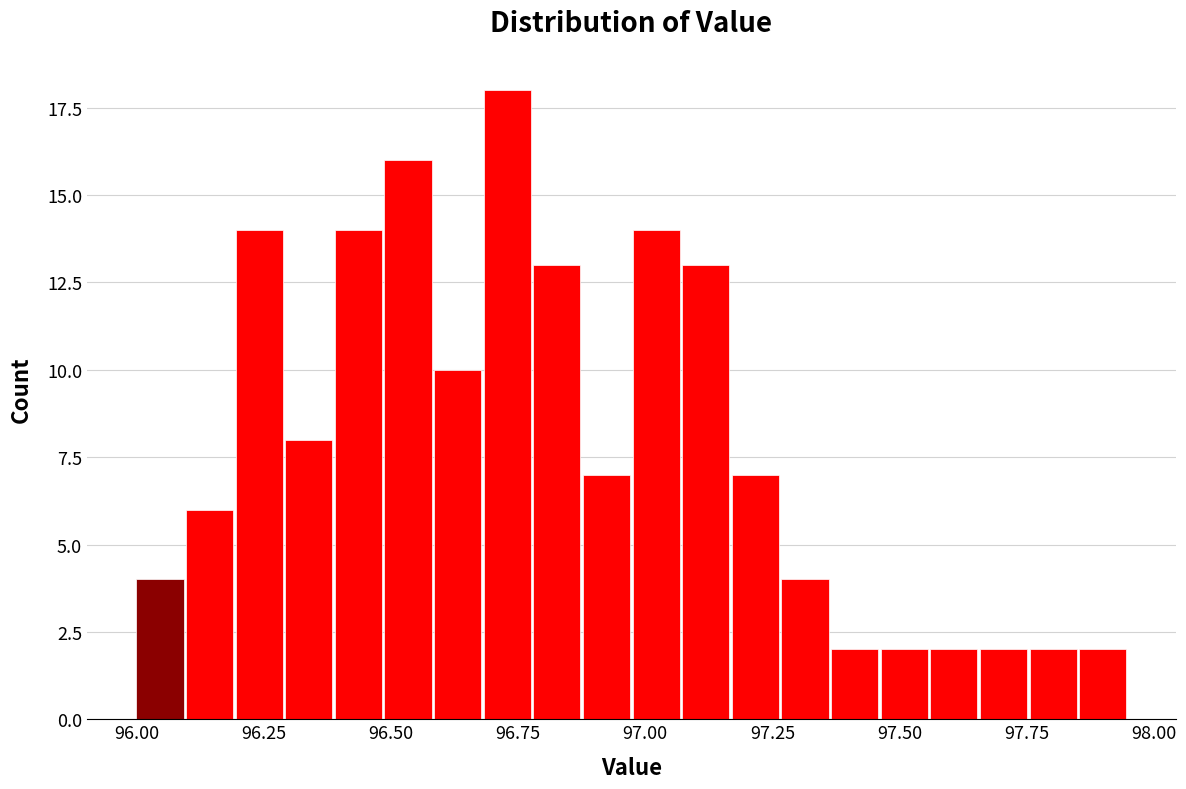

Around what value on the x-axis is the tallest bar? Give the approximate position of its centre, as read against the axis.

96.75